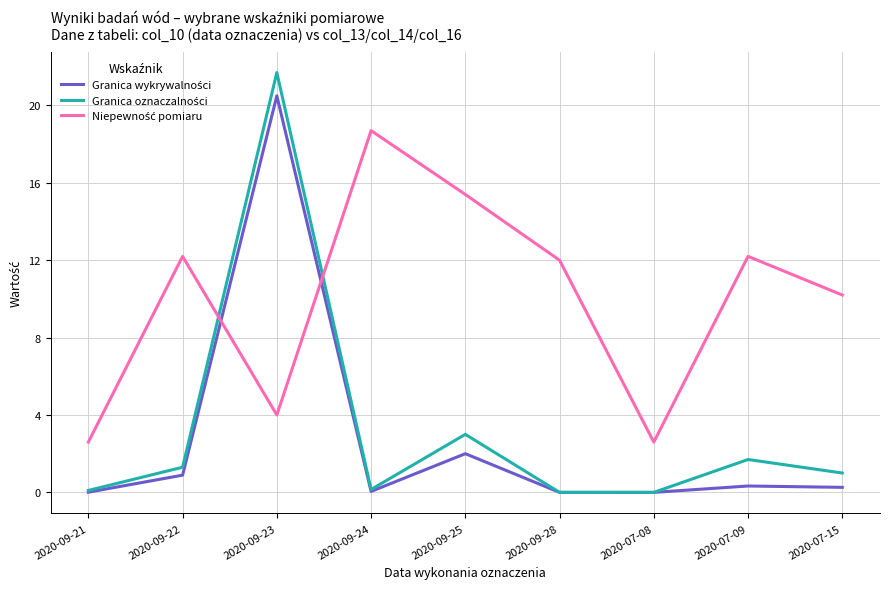

At which category is the sum across all series the highest?

2020-09-23